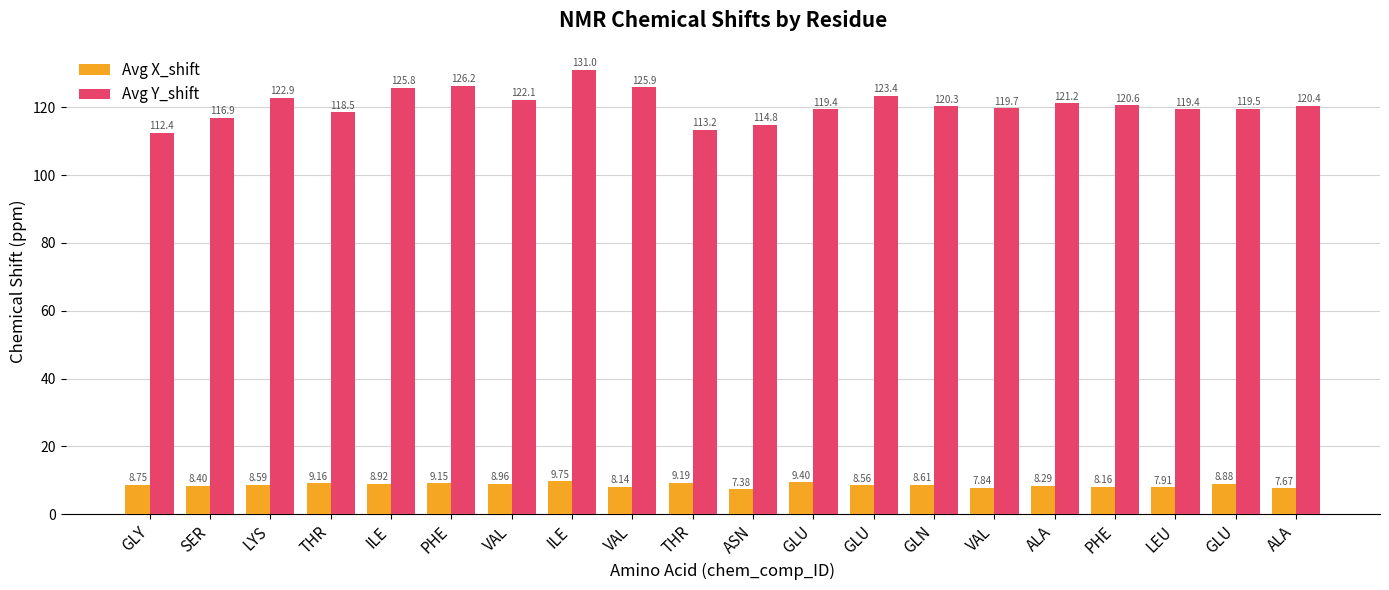

What is the spread (max minus min) of values at ILE?

116.9